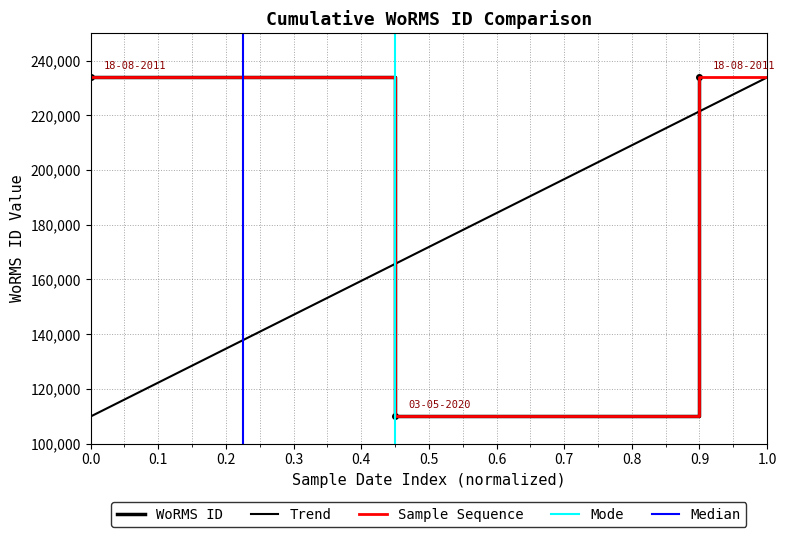

Where is the data nearest to the value 171872?

03-05-2020